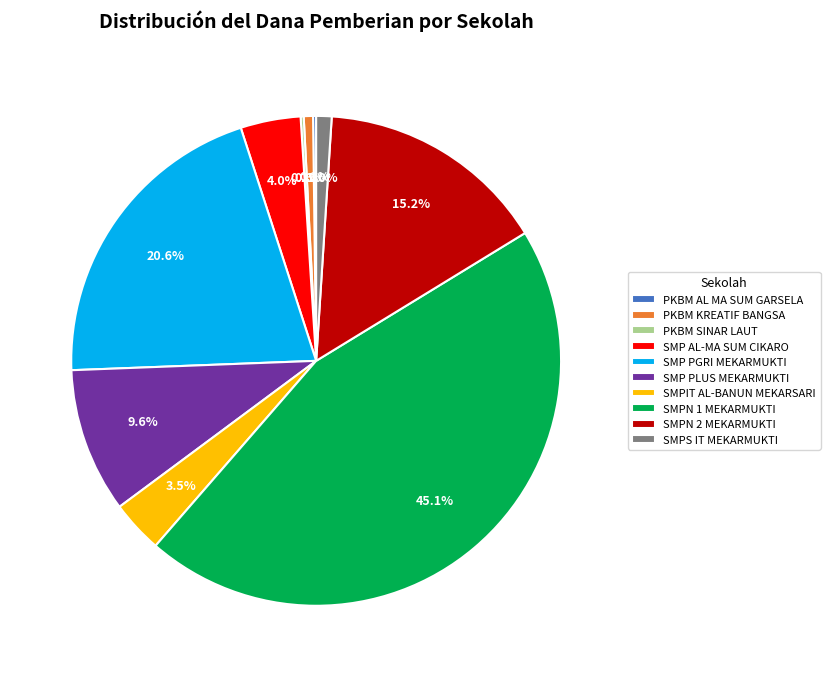

Combined, what portion of the pie is SMP PGRI MEKARMUKTI and SMPS IT MEKARMUKTI?

21.6%